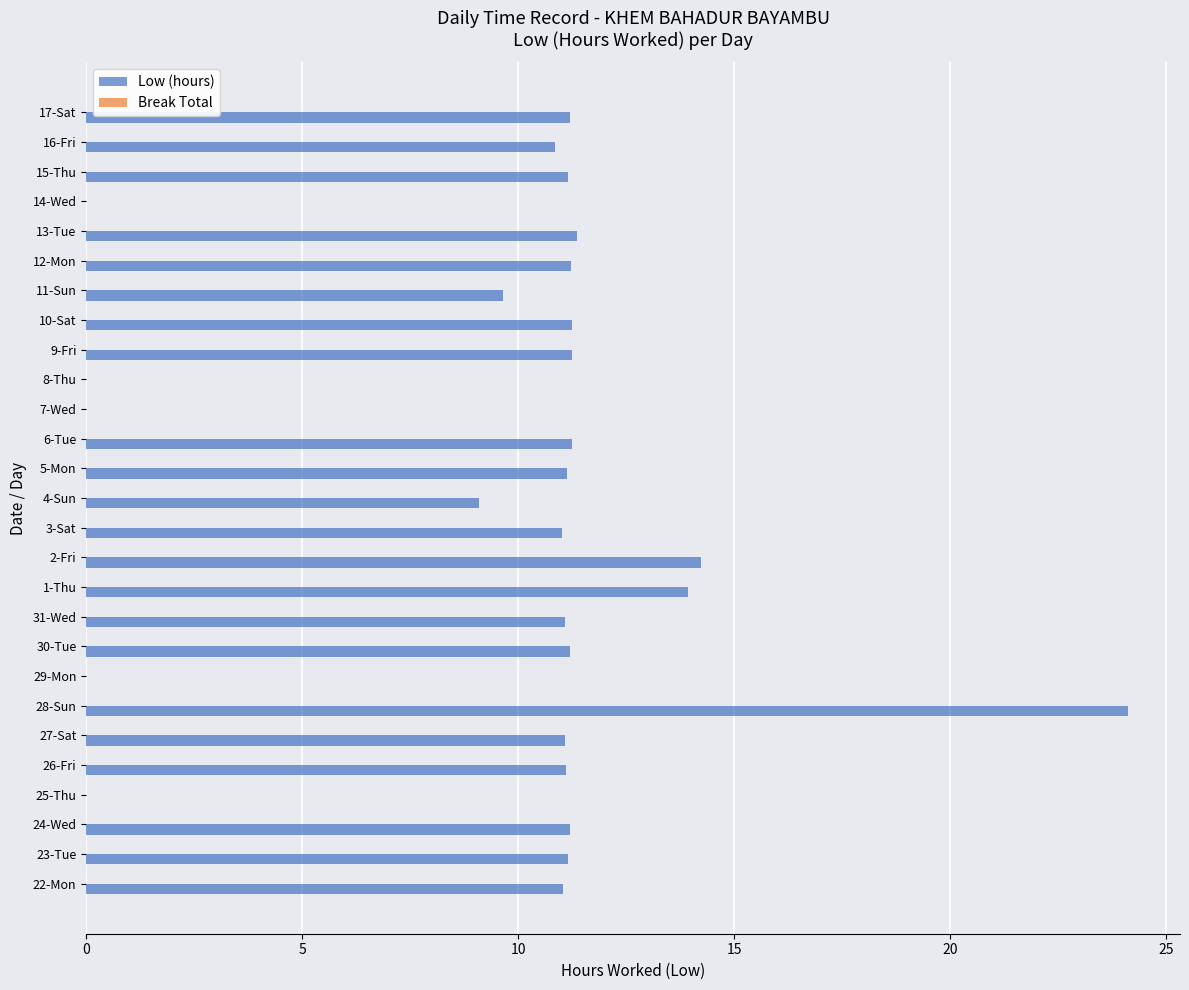

Approximately how many times larger is the value at 24-Wed compared to 31-Wed?

1.0